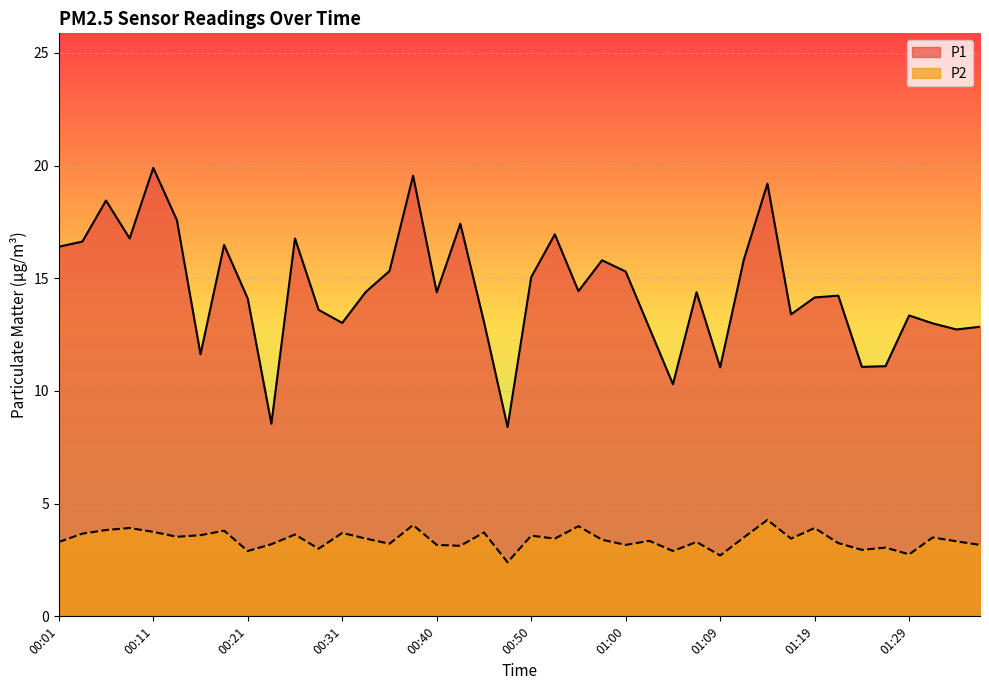

Where is P1 nearest to the value 14?

00:21